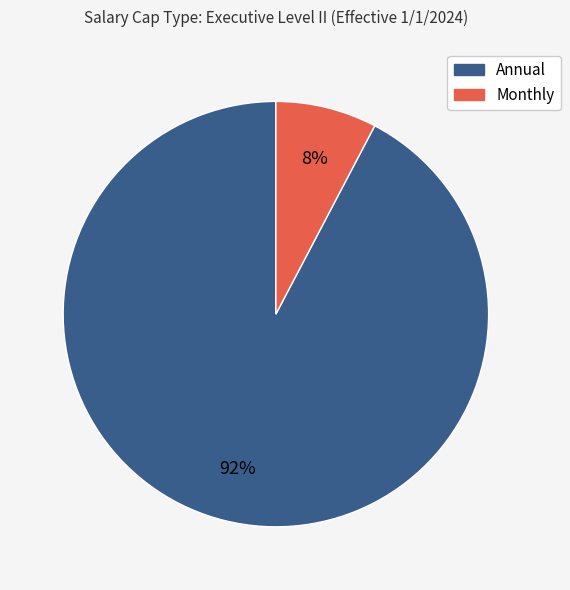

Is it true that Monthly is 8% of the pie?

True